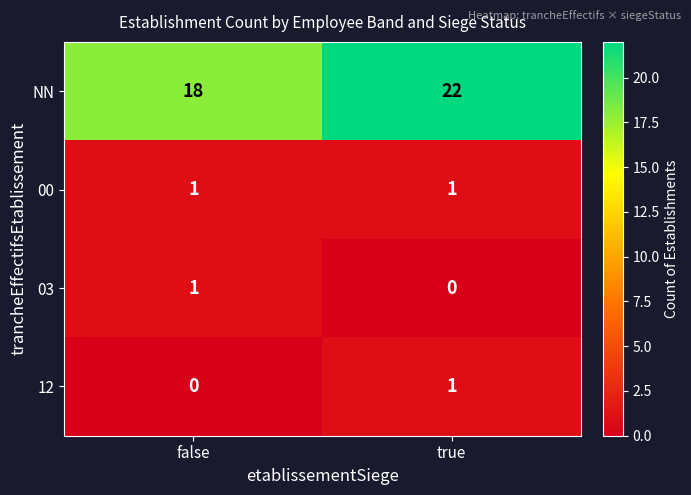

Which label corresponds to the largest value in the chart?

true